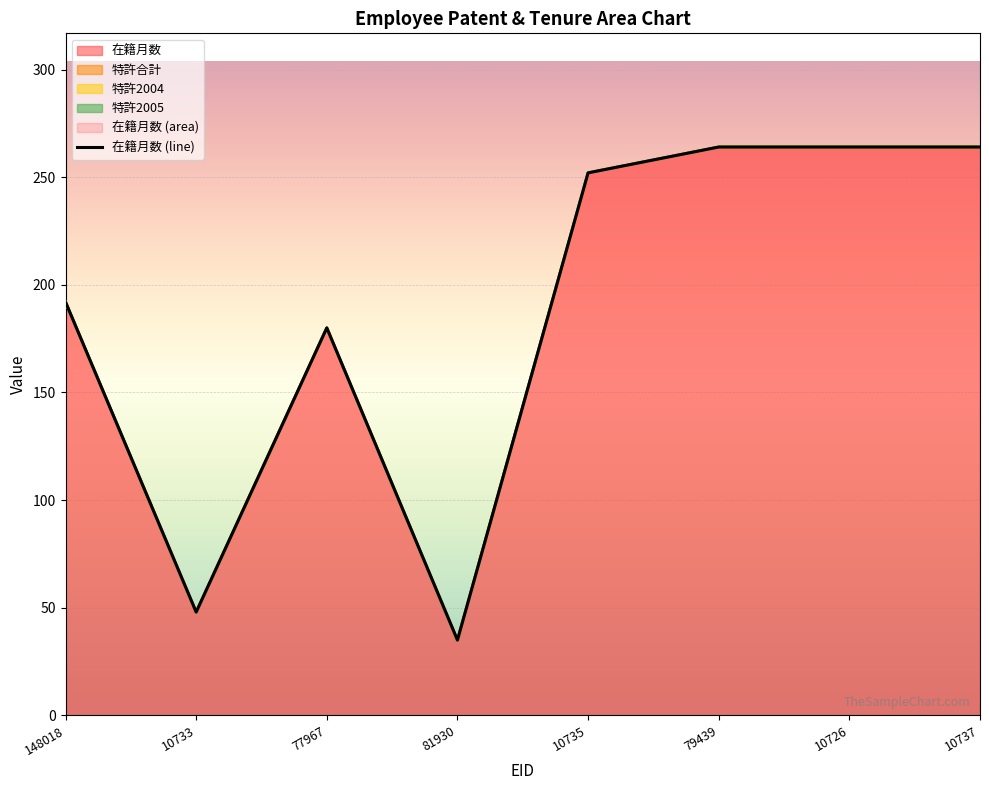

Where does the data first go above 252?

79439